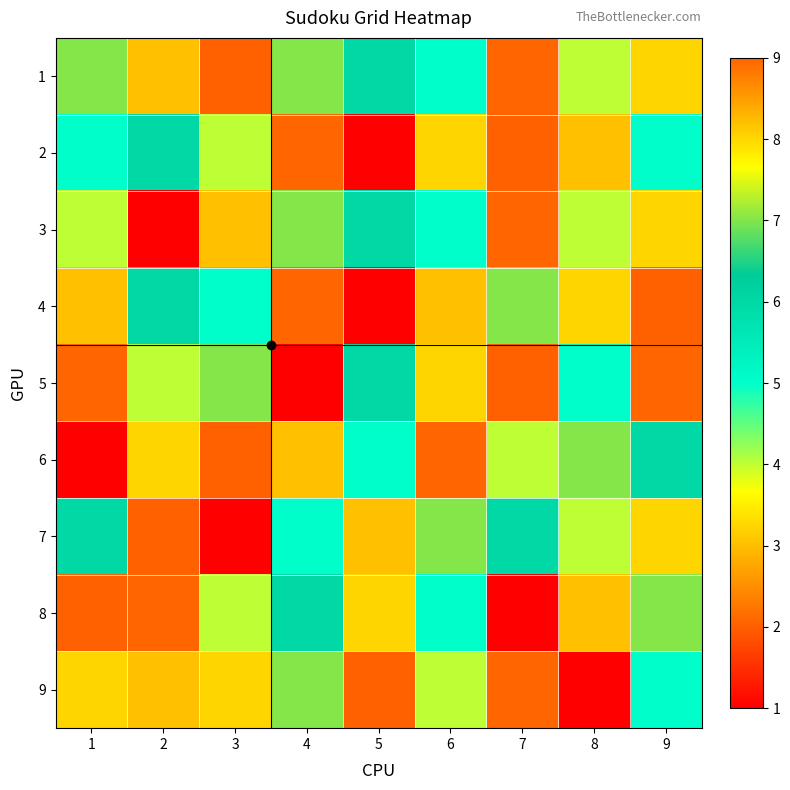

Which series has the largest range (max minus min)?

2